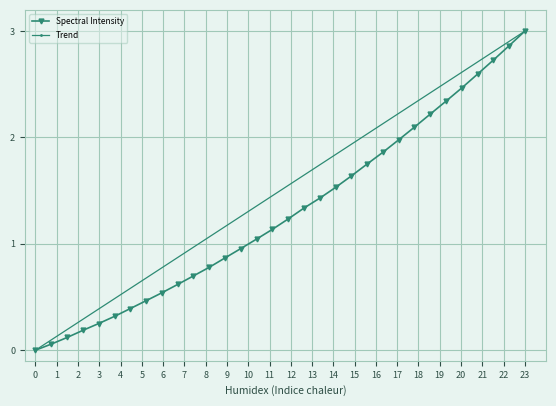

True or false: Spectral Intensity has more than 2 interior local peaks.

False